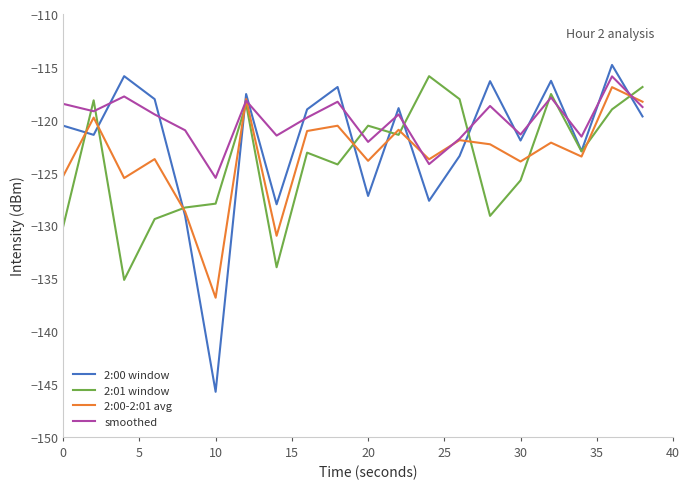

After their last crossing, which series has the higher values: 2:00 window or smoothed?

smoothed